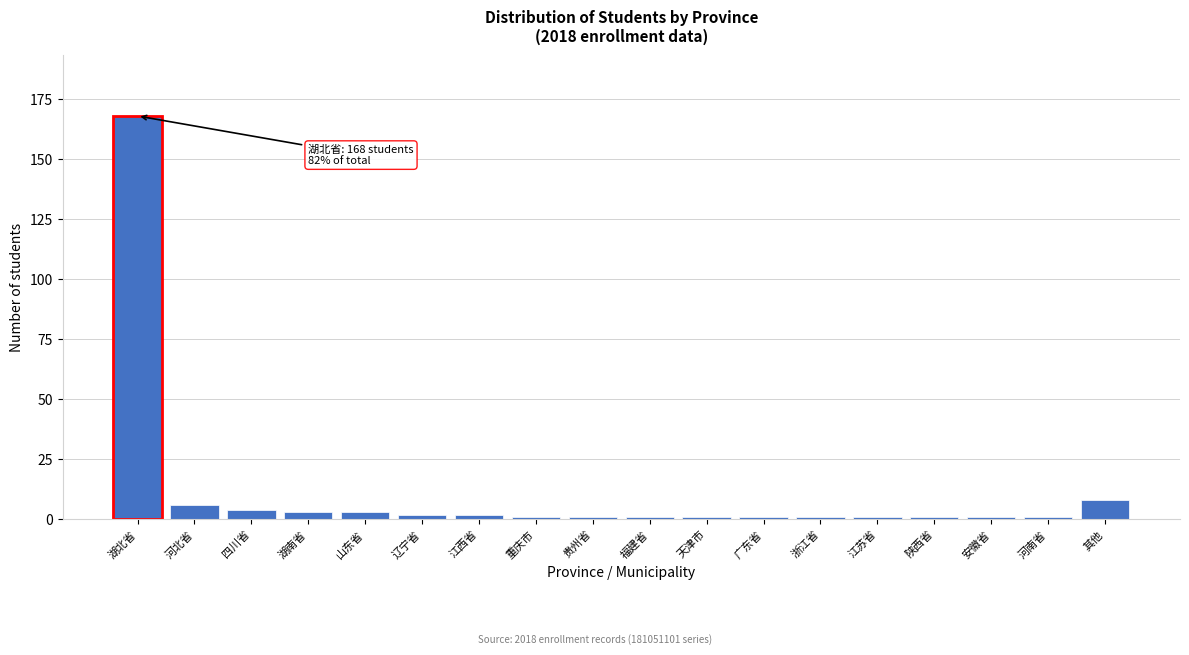

Reading left to right, list all the values displayed in this chart.

湖北省=168	河北省=6	四川省=4	湖南省=3	山东省=3	辽宁省=2	江西省=2	重庆市=1	贵州省=1	福建省=1	天津市=1	广东省=1	浙江省=1	江苏省=1	陕西省=1	安徽省=1	河南省=1	其他=8